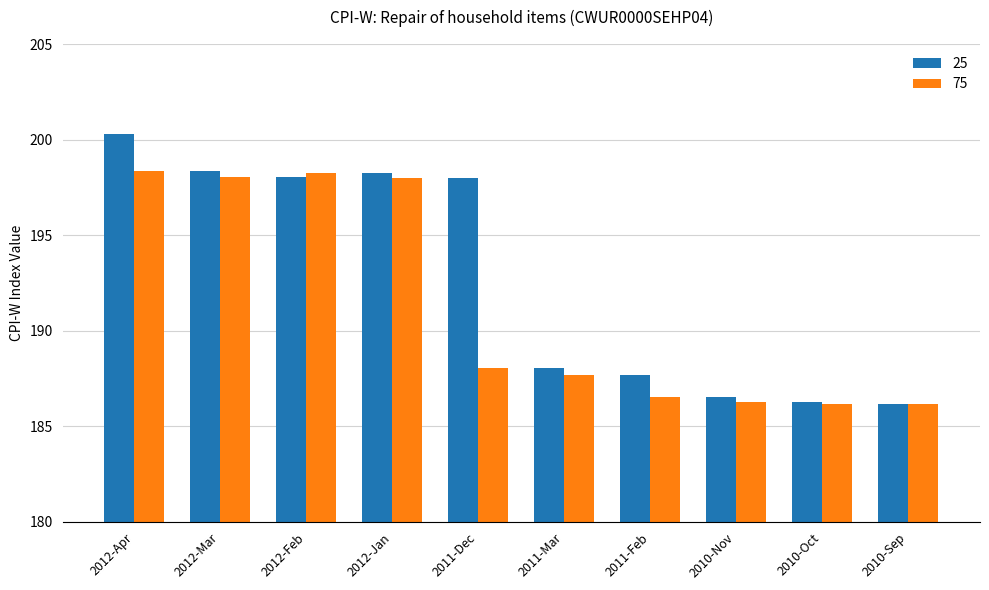

Rank the series by their average value, from lowest to highest.

75, 25